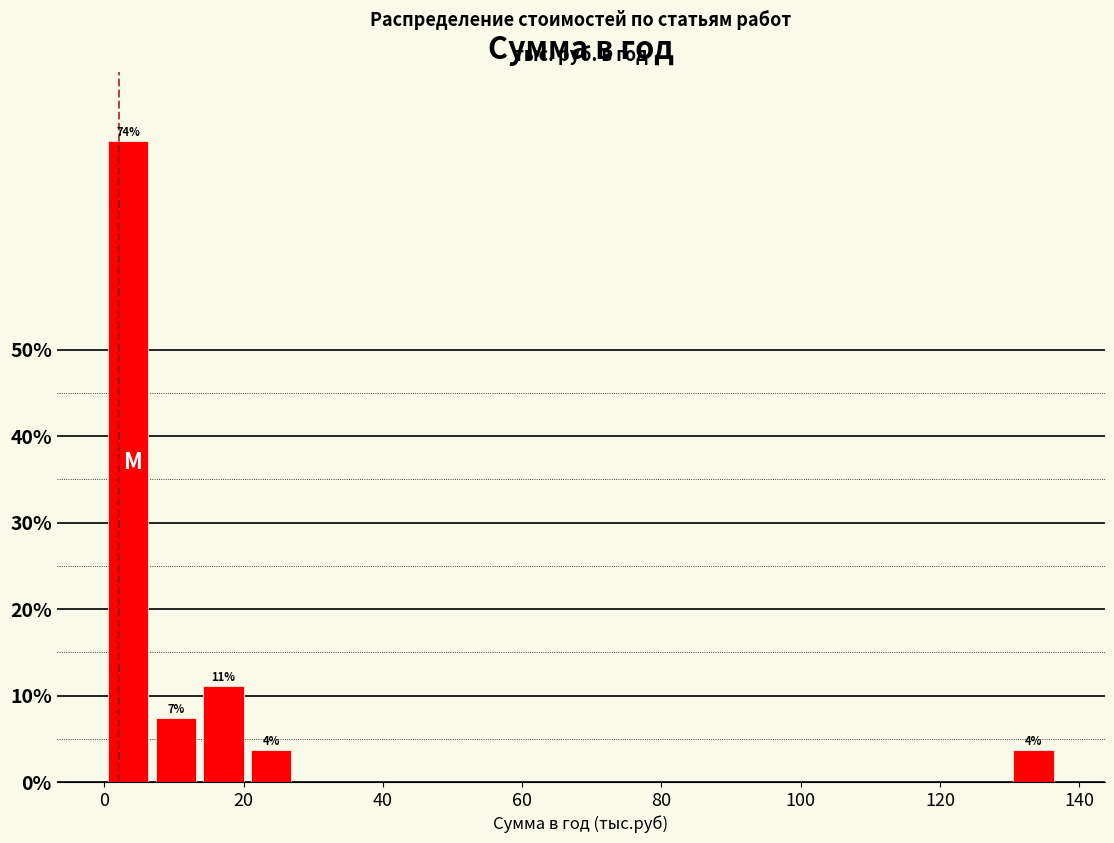

Around what value on the x-axis is the tallest bar? Give the approximate position of its centre, as read against the axis.

4